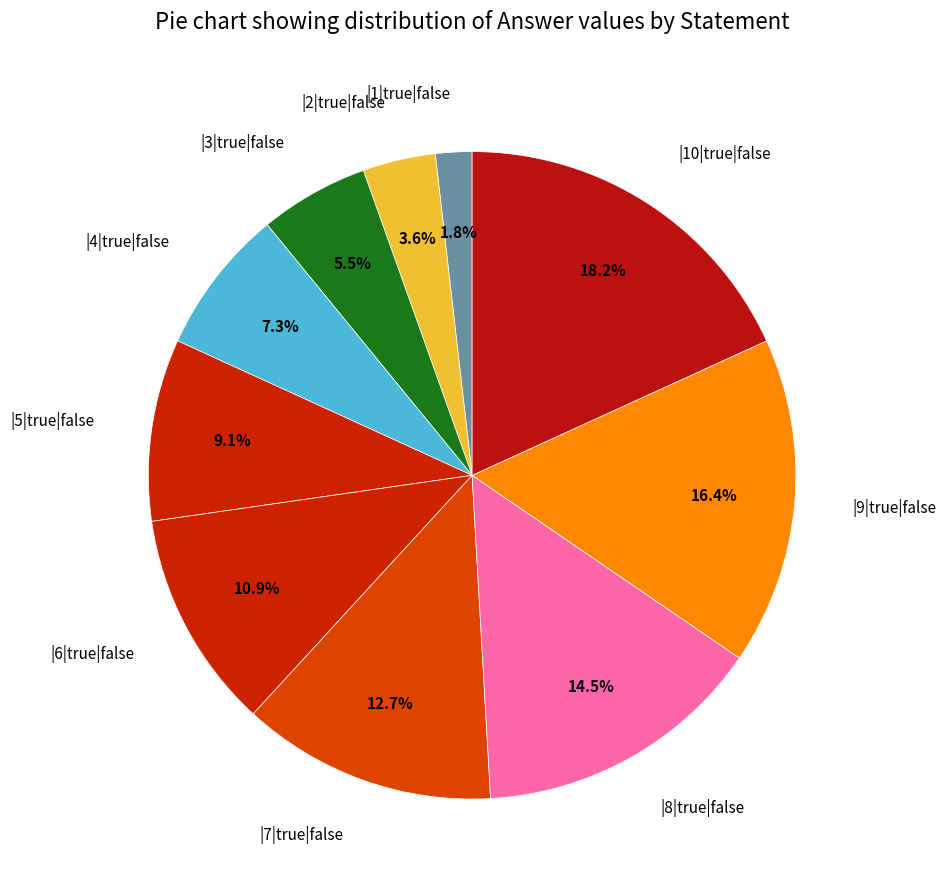

Approximately how many times larger is the value at |8|true|false compared to |6|true|false?

1.3